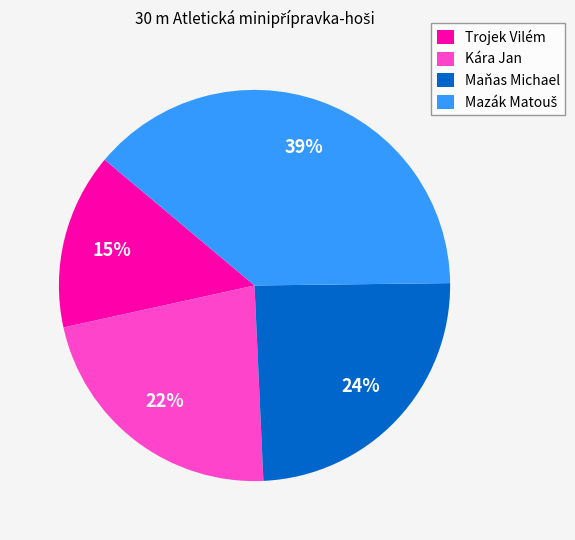

Between Kára Jan and Maňas Michael, which is larger?

Maňas Michael